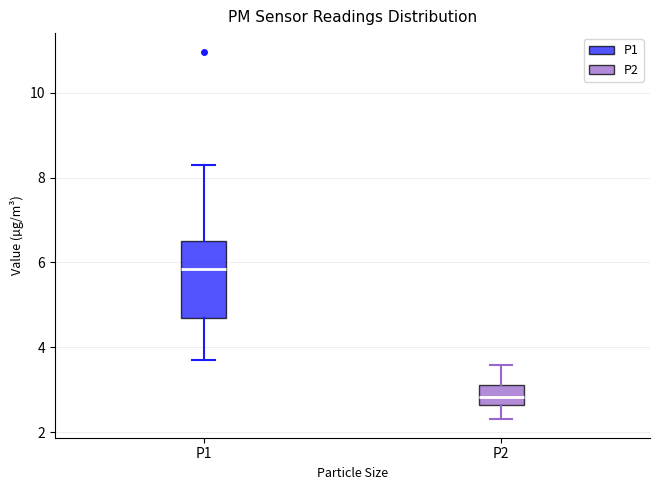

Where does the upper whisker of the box for P2 end on the y-axis? The values are not printed on the chart, so give them approximately, as read against the axis.

3.6